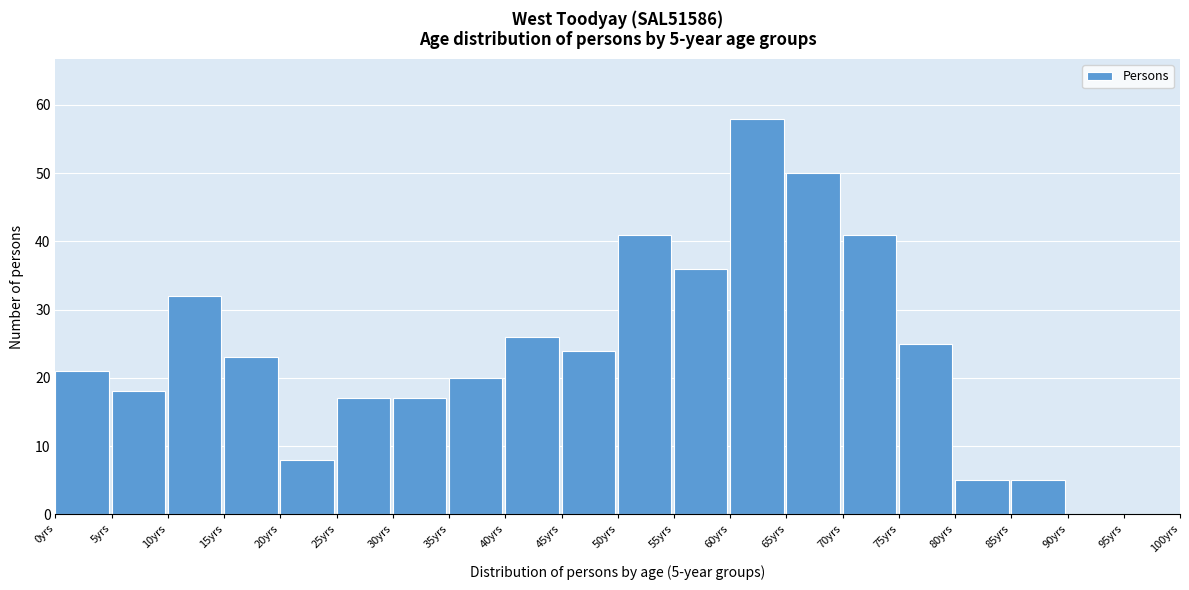

Reading right to left, what are all the values shown in this chart?

95yrs=0	90yrs=0	85yrs=5	80yrs=5	75yrs=25	70yrs=41	65yrs=50	60yrs=58	55yrs=36	50yrs=41	45yrs=24	40yrs=26	35yrs=20	30yrs=17	25yrs=17	20yrs=8	15yrs=23	10yrs=32	5yrs=18	0yrs=21